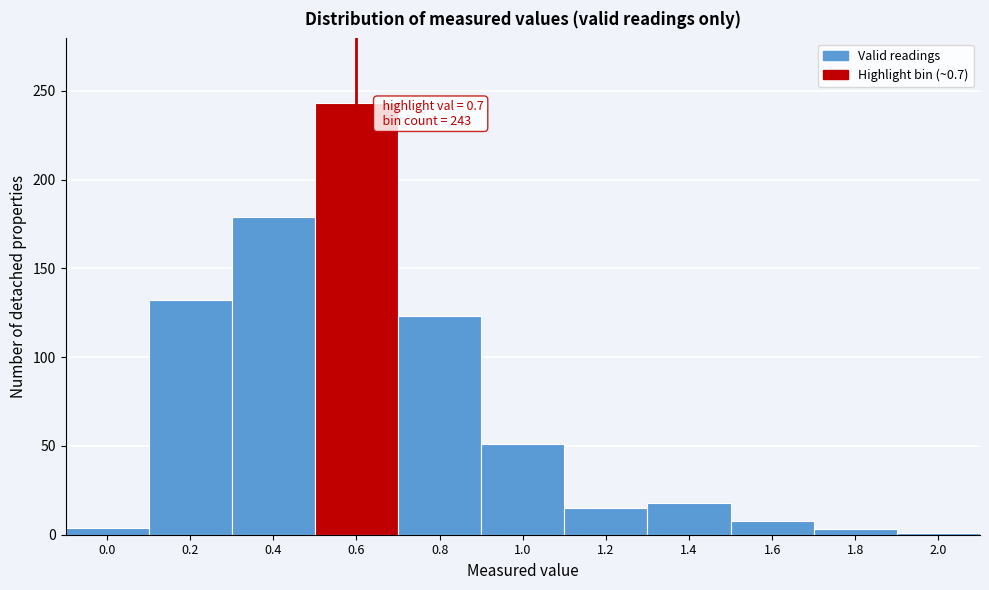

What is the greatest value displayed?

243